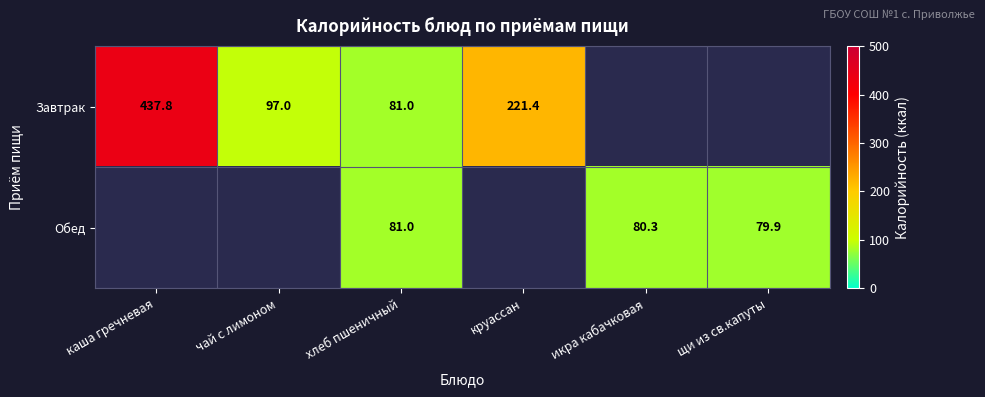

Rank the series by their maximum value, from highest to lowest.

Завтрак, Обед